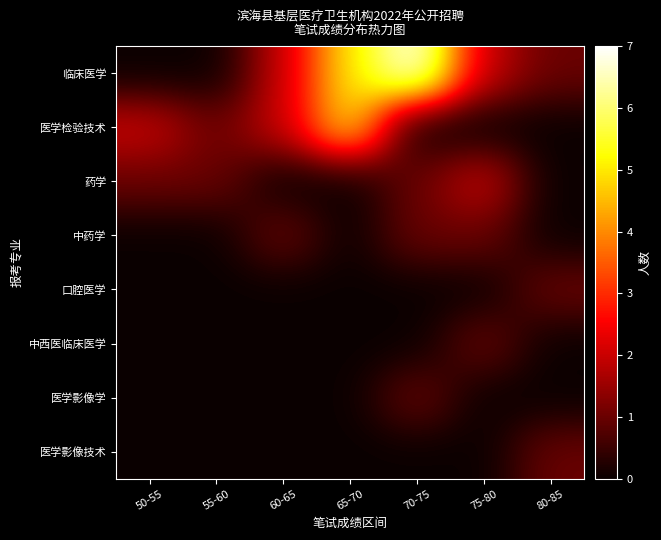

What is the difference between the highest and lowest values at 80-85?

1